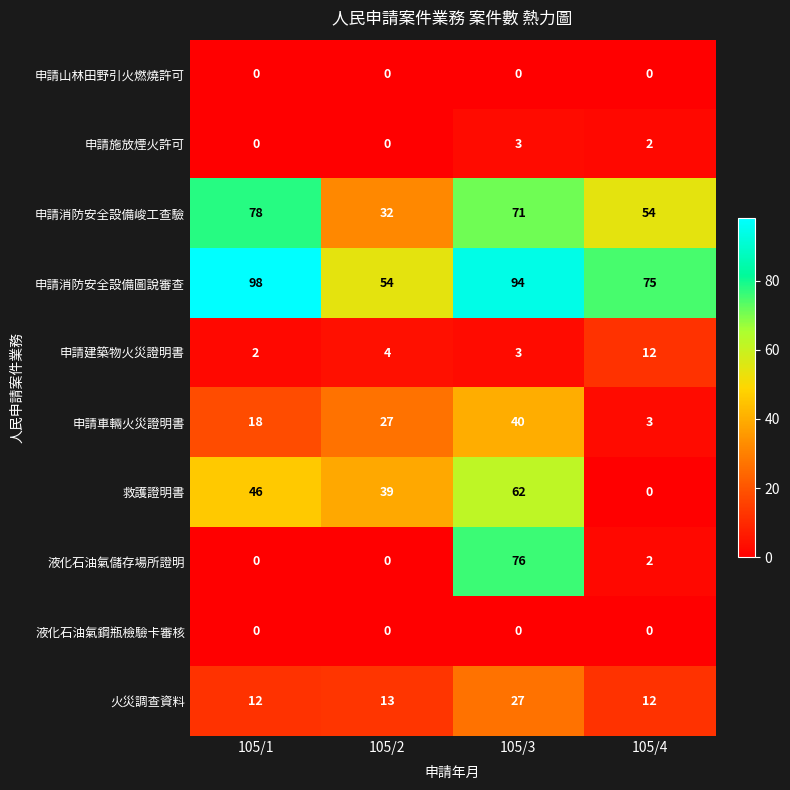

At which label does 液化石油氣儲存場所證明 reach its peak?

105/3